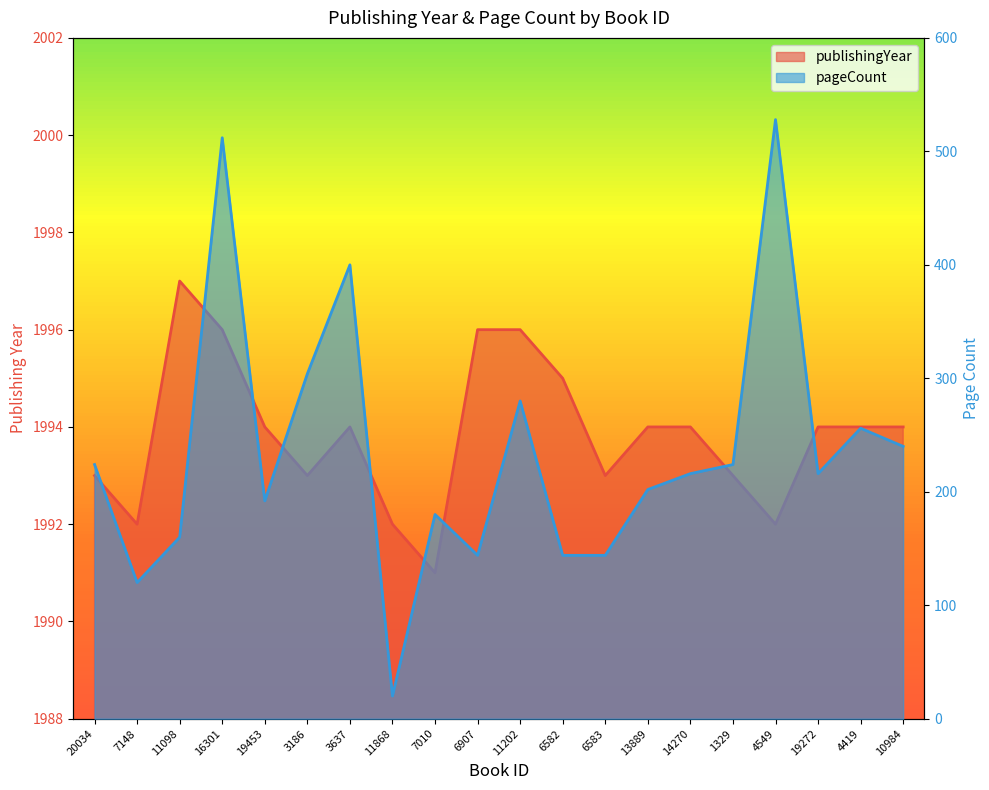

In publishingYear, how many points are higher than both neighbors (excluding endpoints)?

2